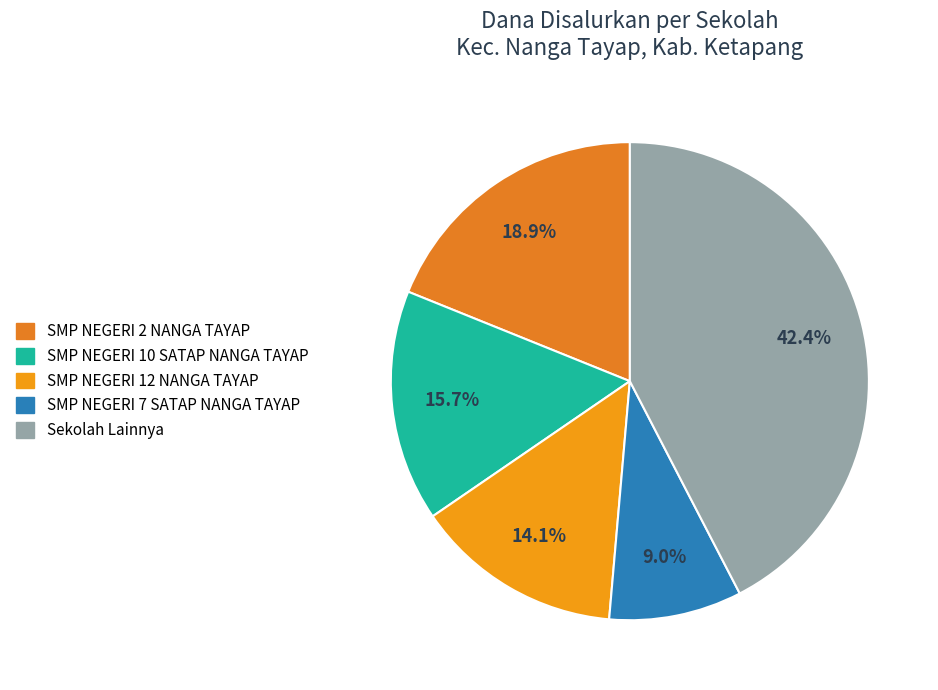

Count the number of slices in the pie.

5